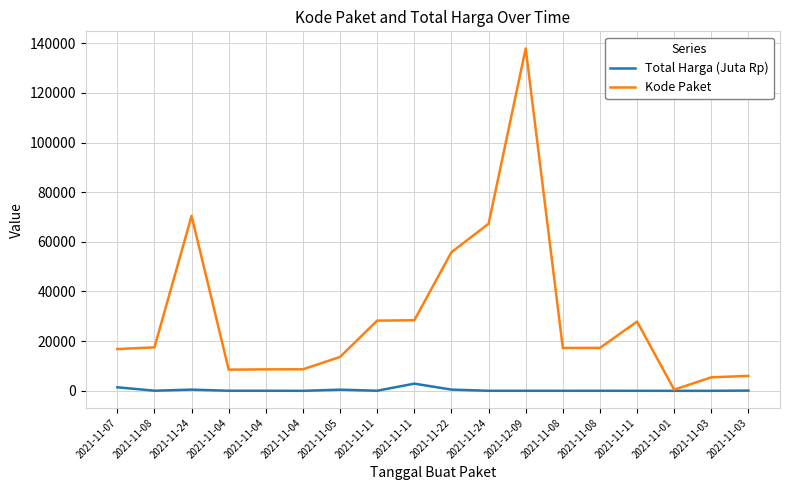

Is it true that Kode Paket equals 105167.3 at 2021-11-24?

False